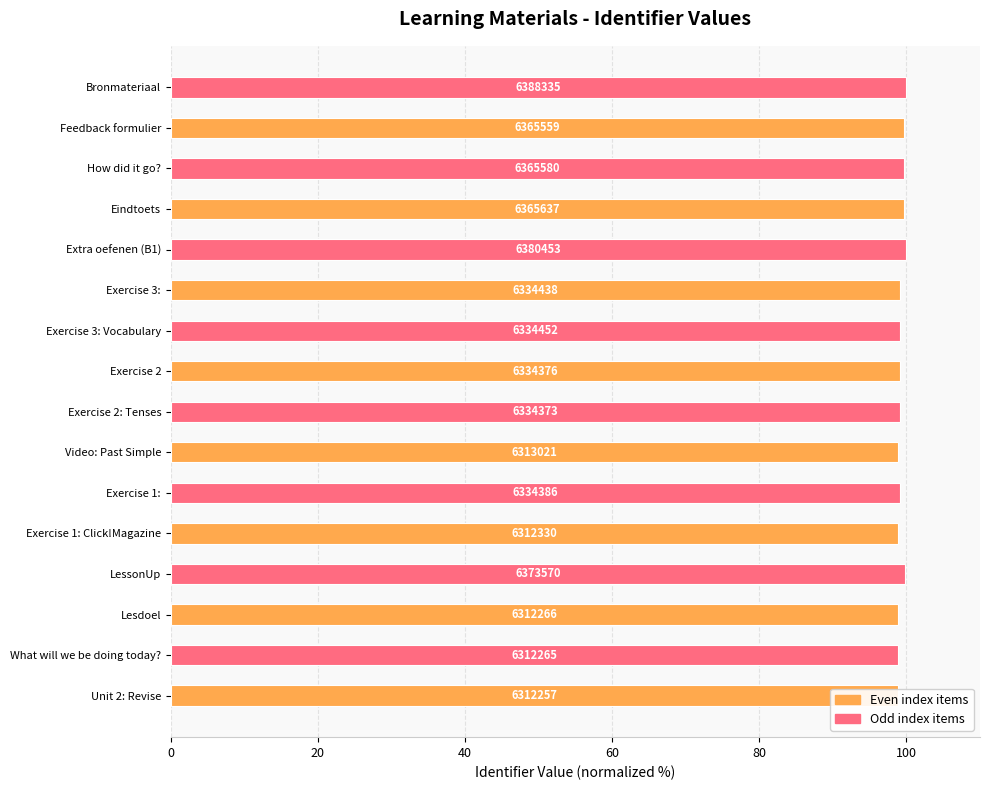

Count the number of categories in the chart.

16